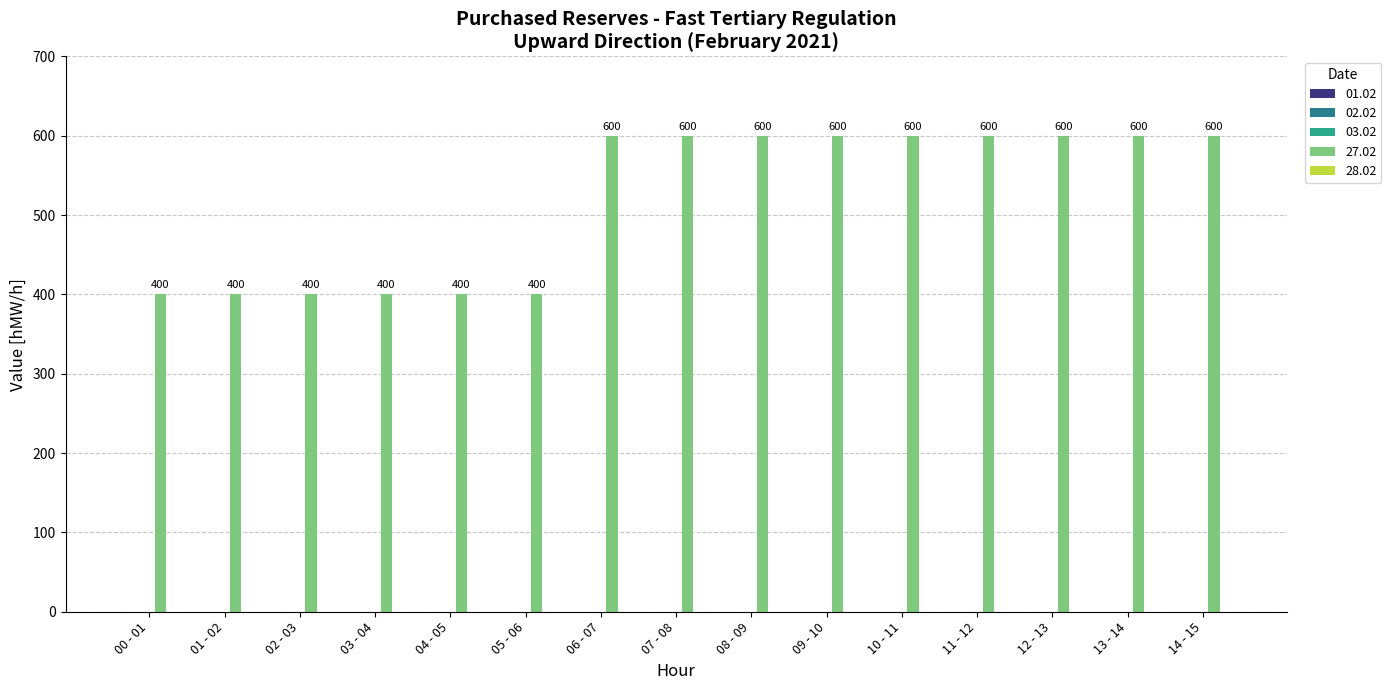

Read the value at 14 - 15.

600